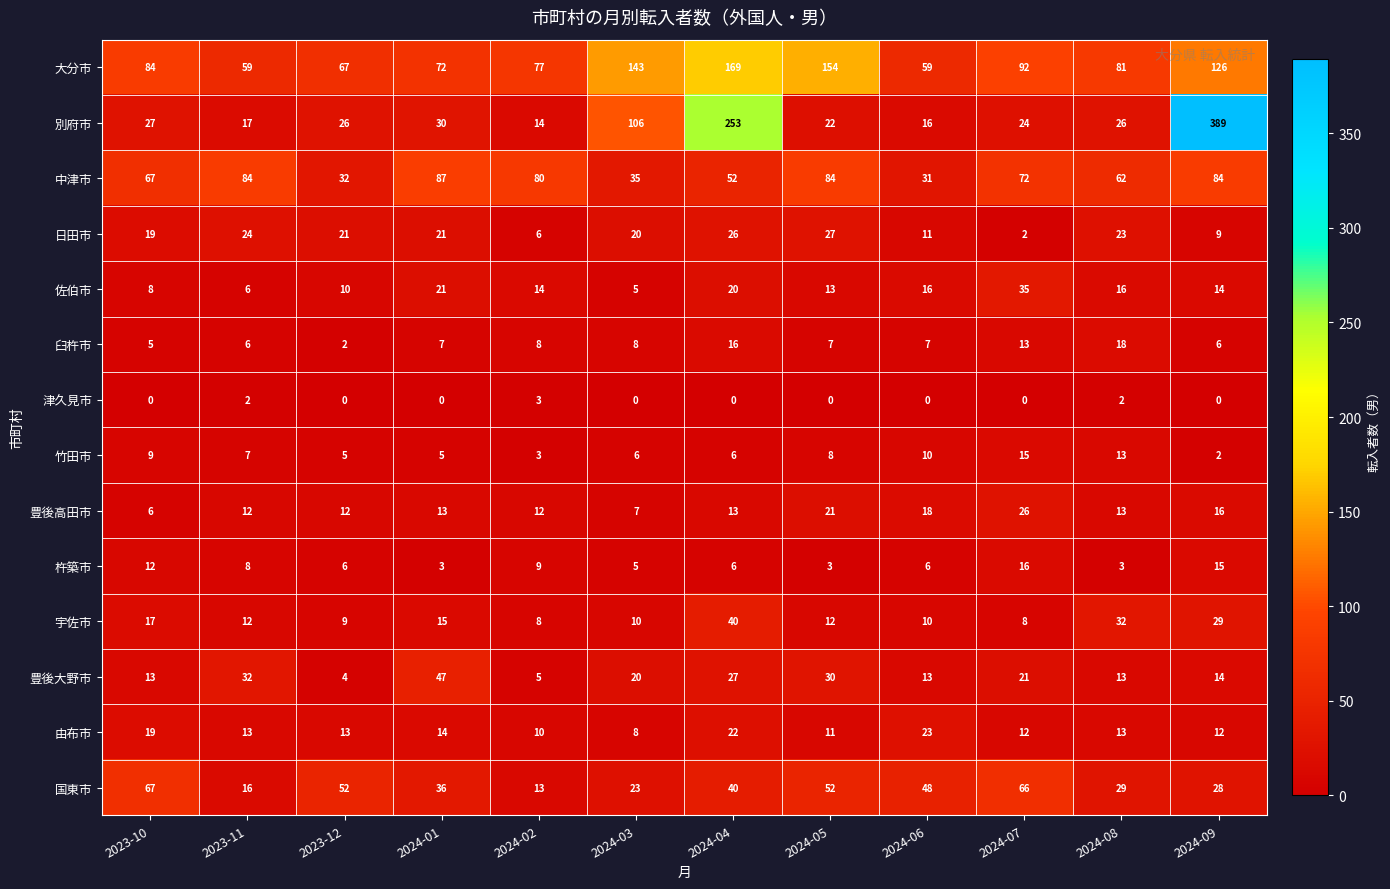

Which series has the largest range (max minus min)?

別府市